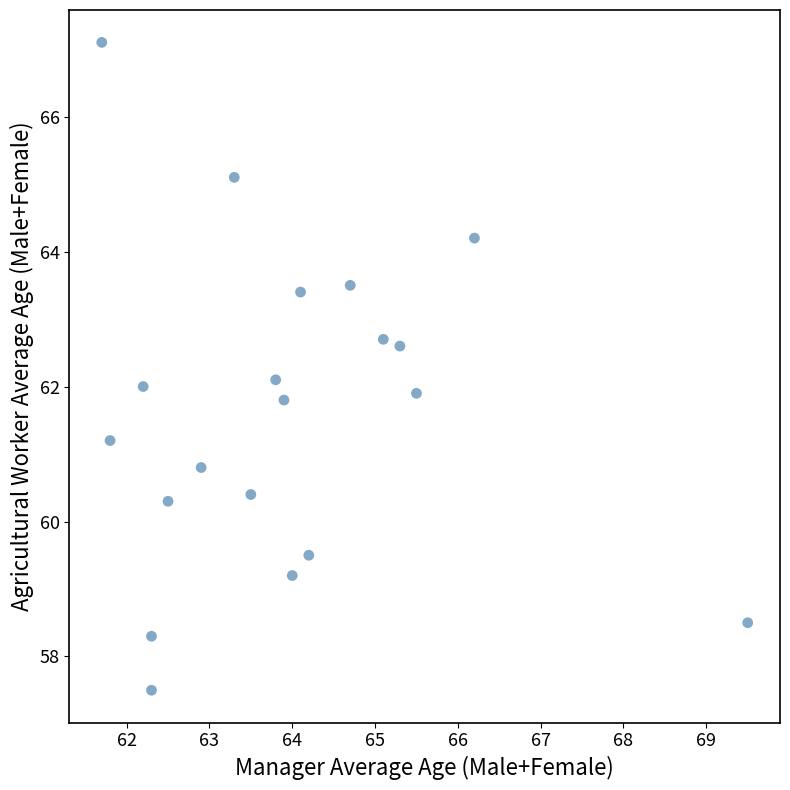

What is the range of Y values (max minus min)?

9.6